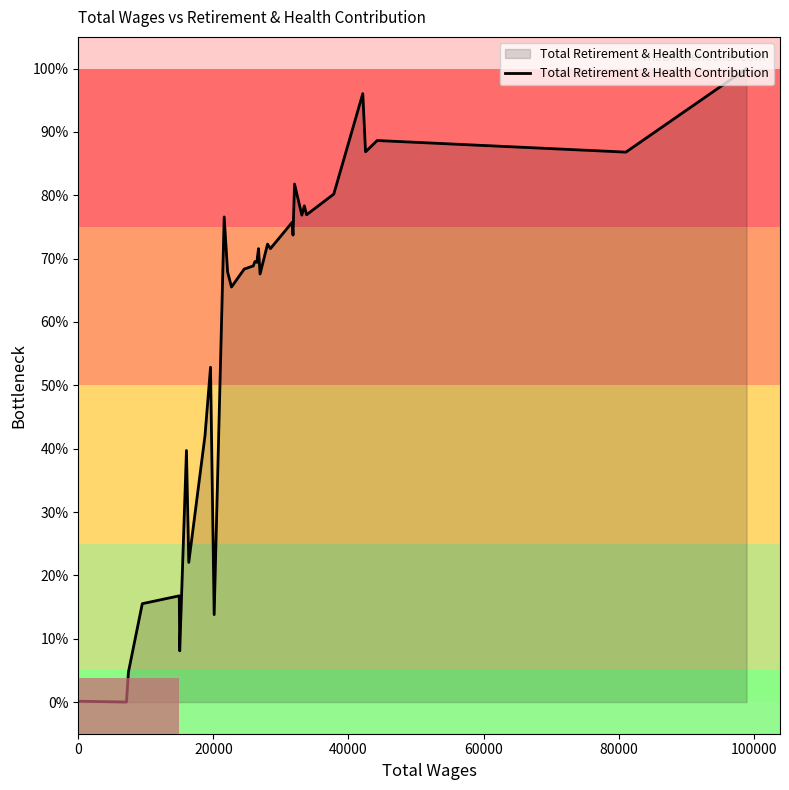

How many lines are shown in the chart?

1